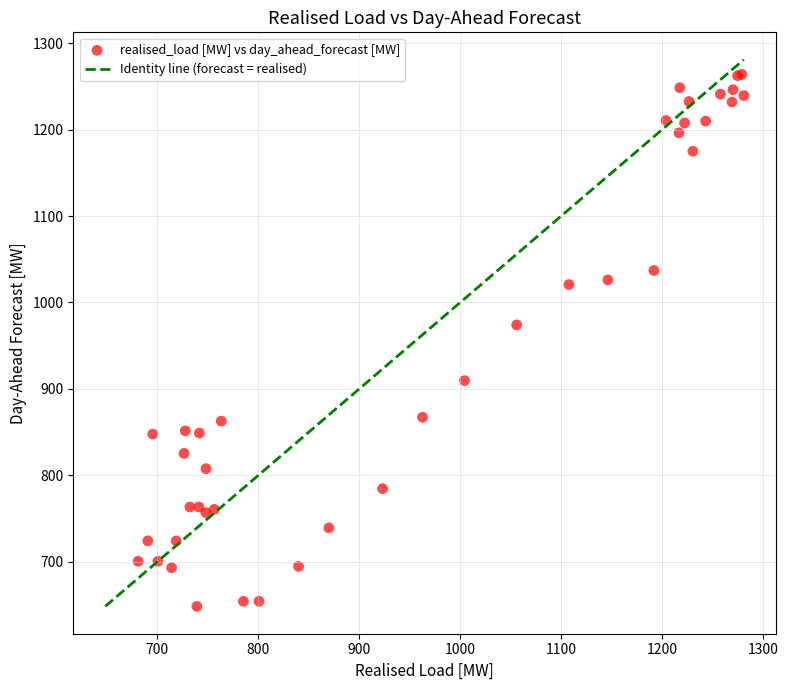

What Y value in the scatter plot is closest to 956?

974.0